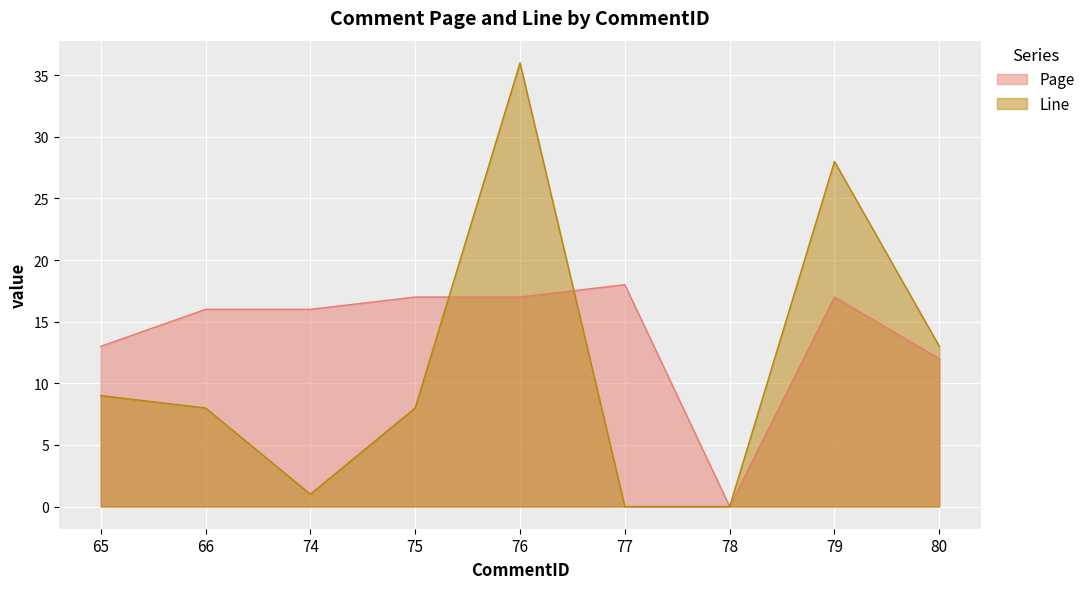

At how many categories does at least one series exceed 34?

1